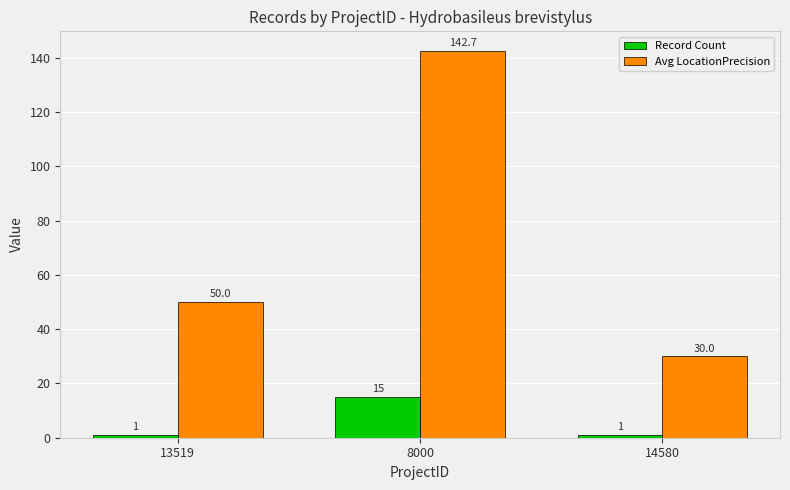

The value of Record Count at 14580 is 1.0. True or false?

True